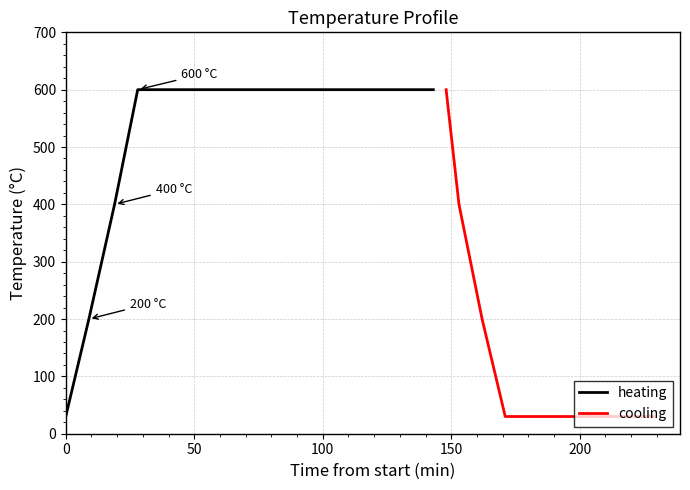

What is the difference between the maximum and minimum values in the heating series?

570